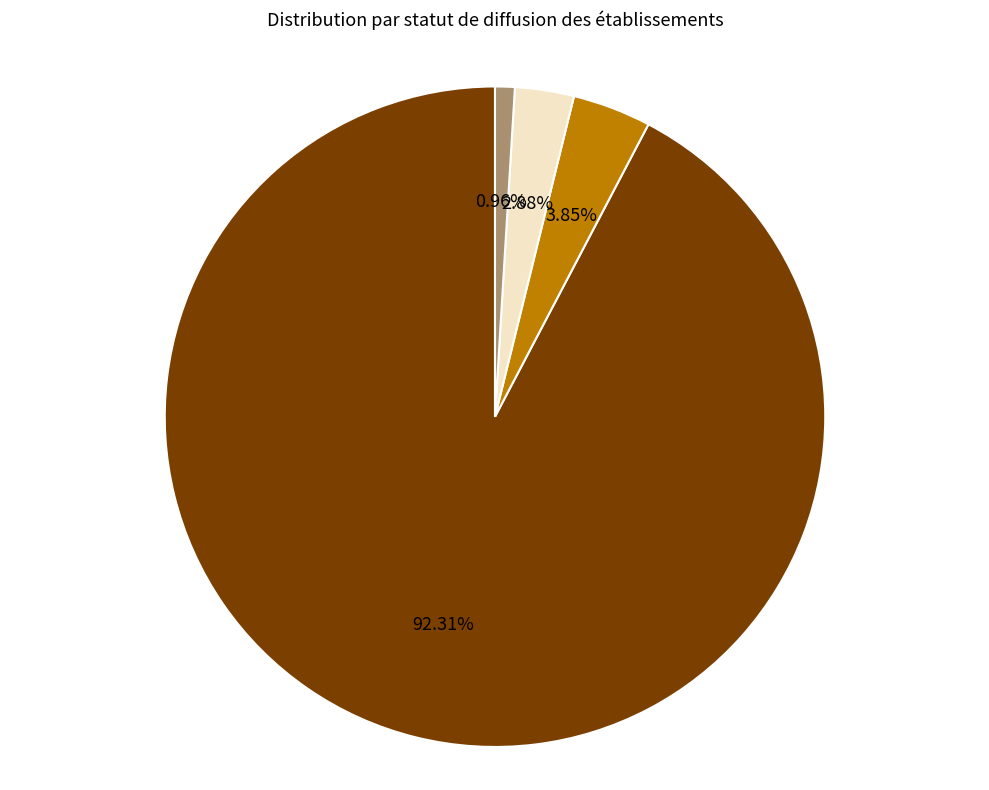

To the nearest percent, what portion does A represent?

1%